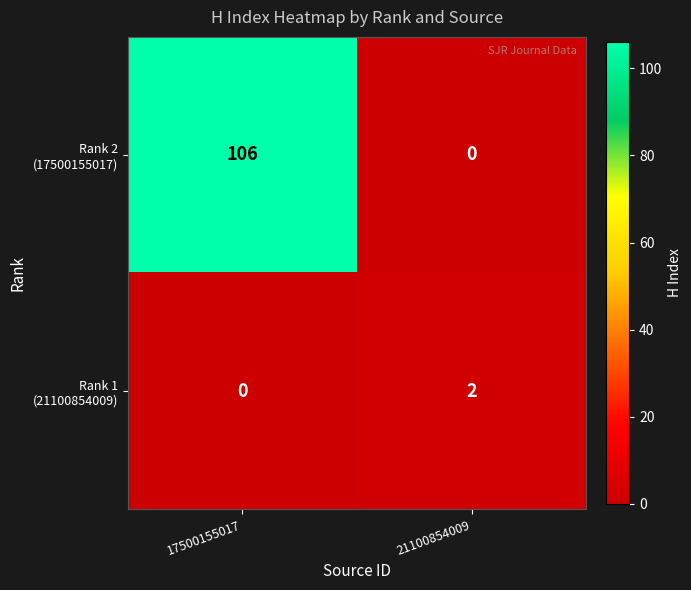

What is the total value across all series at 17500155017?

106